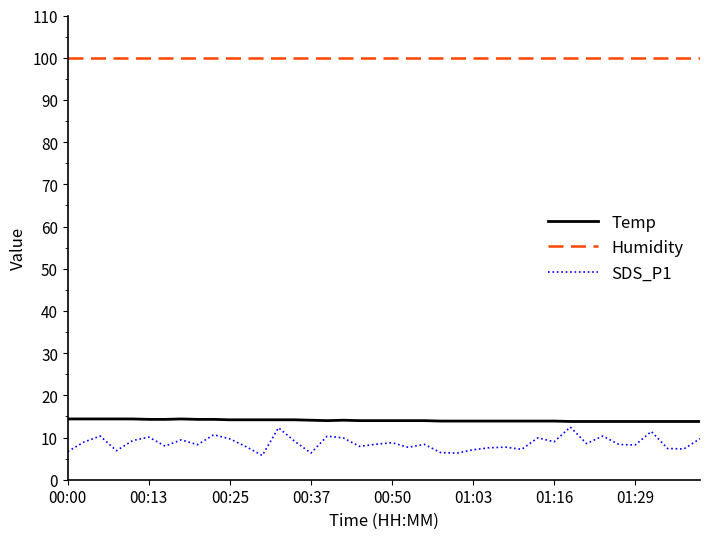

What is the smallest value displayed?

5.8